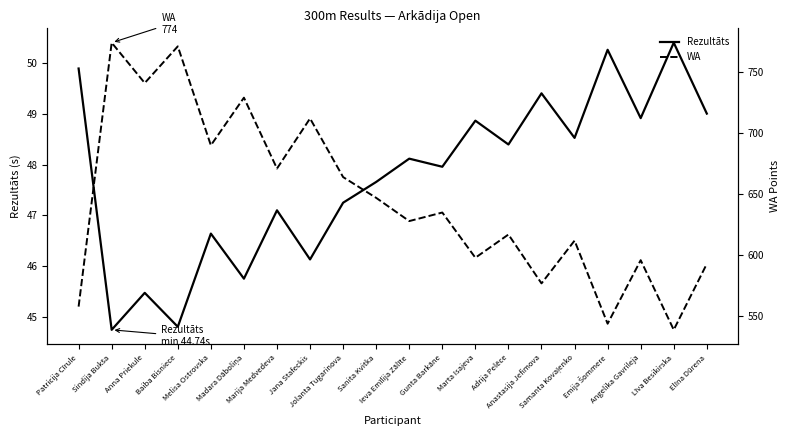

What is the average value of the WA series?

644.8